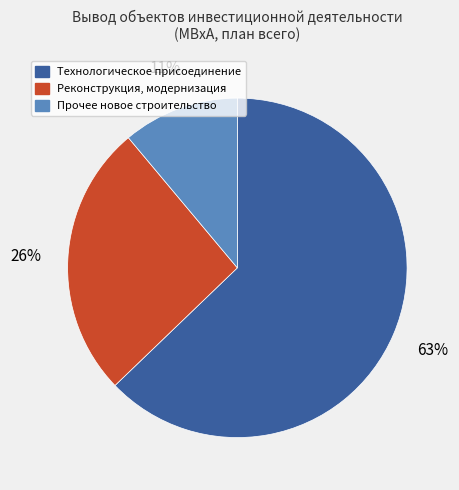

To the nearest percent, what is the difference between the largest and smallest slice percentages?

52%